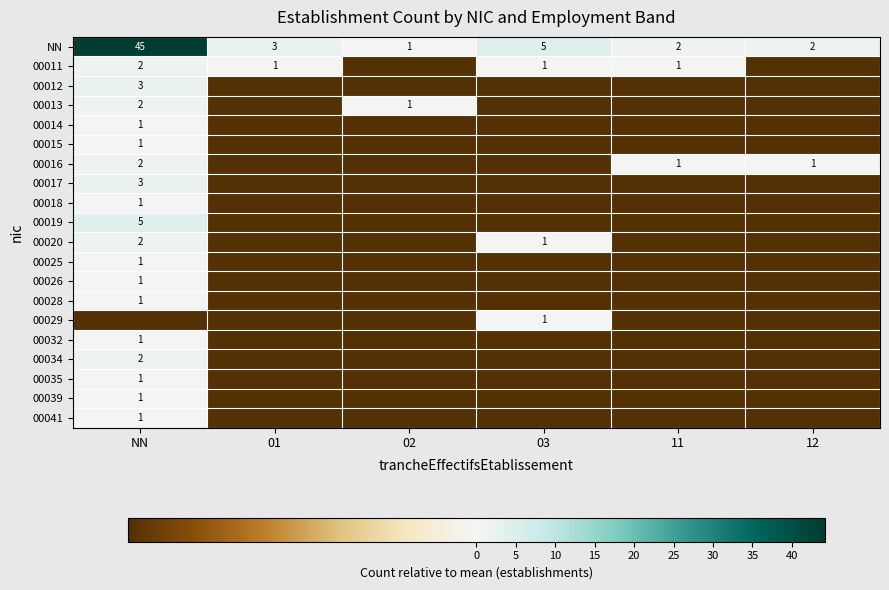

Count the number of data series in this chart.

20